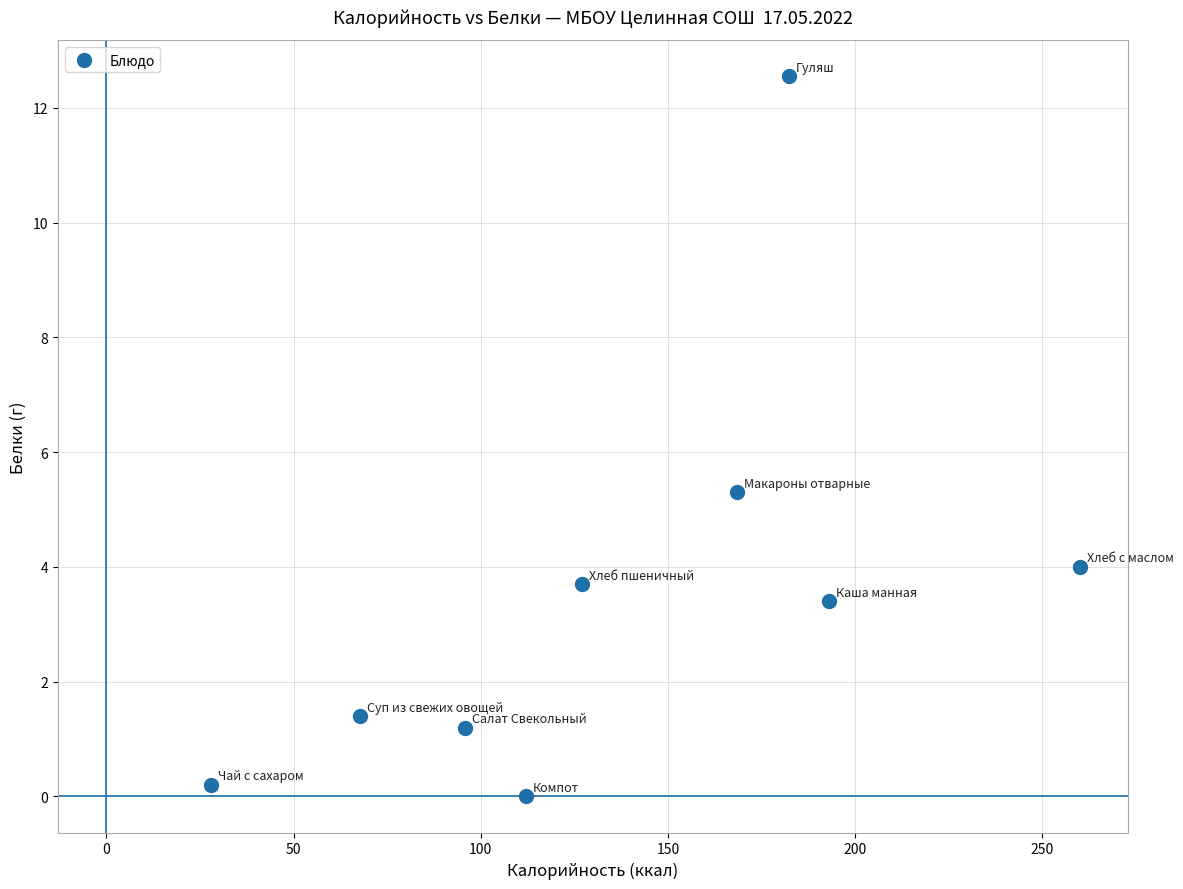

What Y value in the scatter plot is closest to 6?

5.3